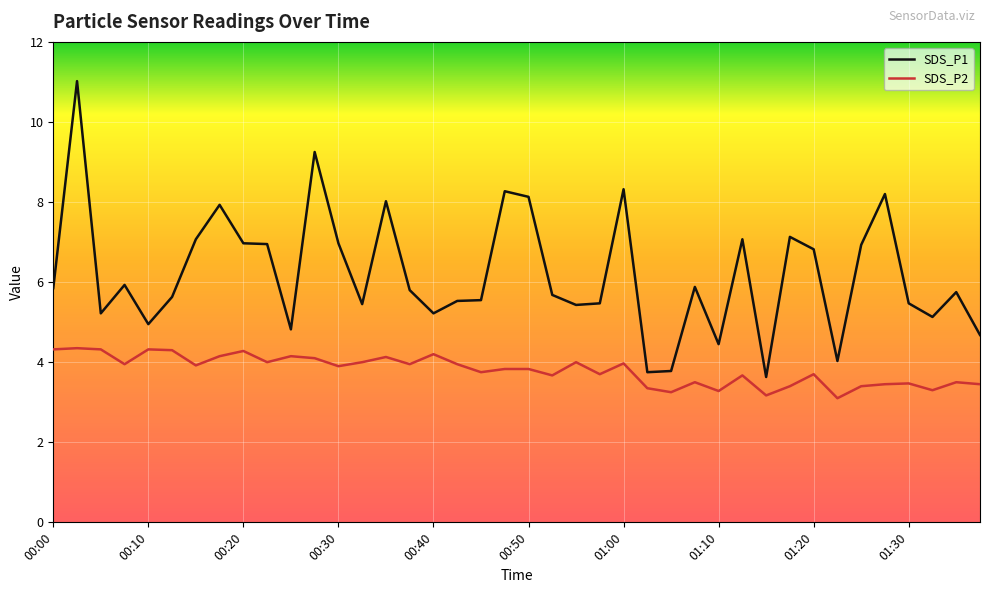

What is the difference between the maximum and minimum values in the SDS_P1 series?

7.4